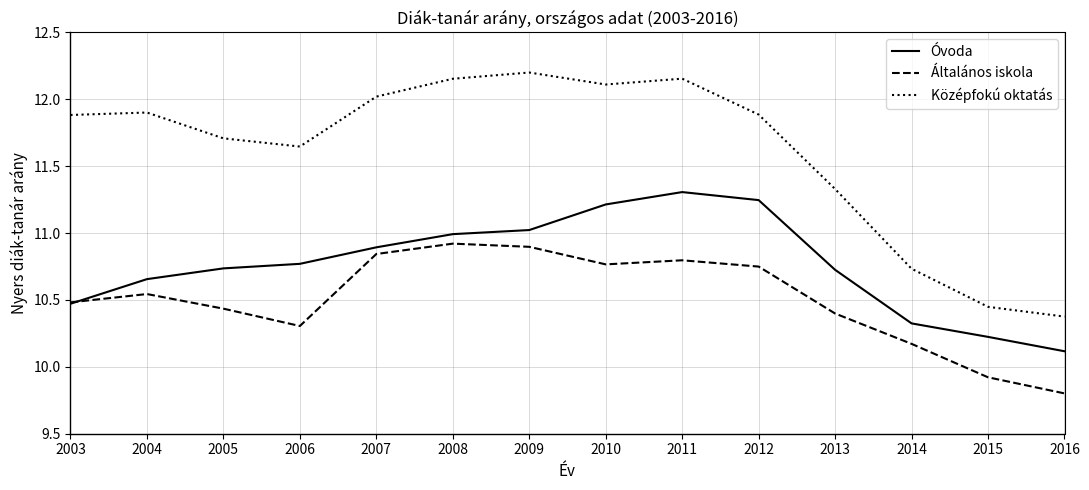

True or false: Középfokú oktatás and Óvoda intersect in this chart.

False